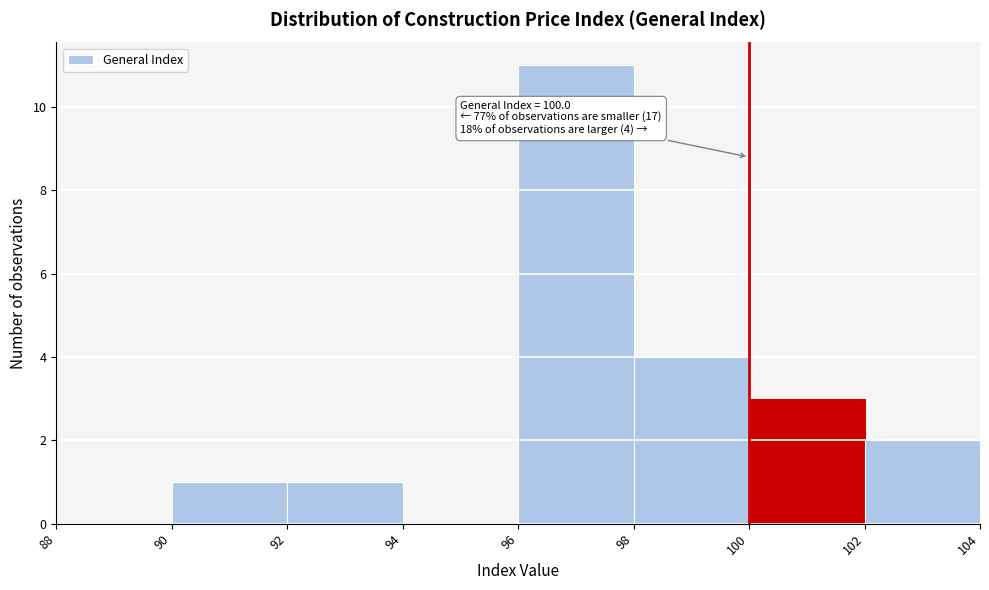

Over which range of the x-axis is the bar tallest?

96 to 98